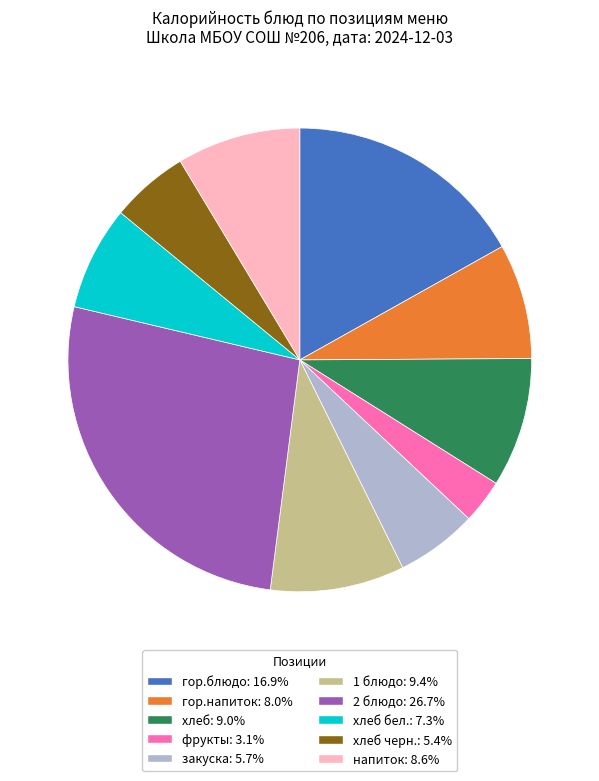

Do напиток: 8.6% and закуска: 5.7% together represent more than half of the pie?

No